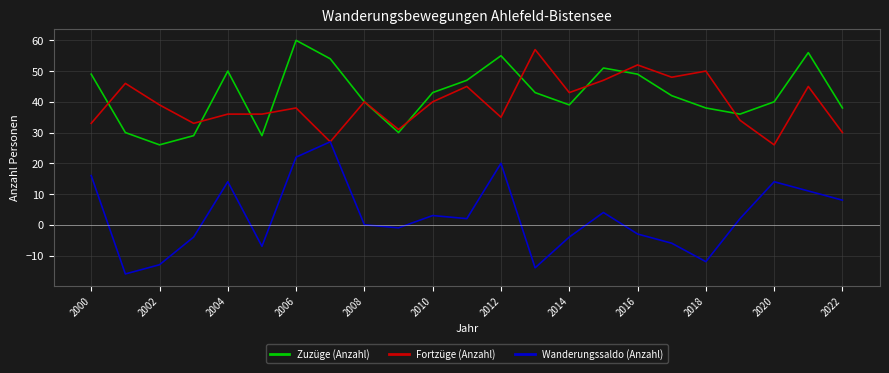

Which series has the largest range (max minus min)?

Wanderungssaldo (Anzahl)